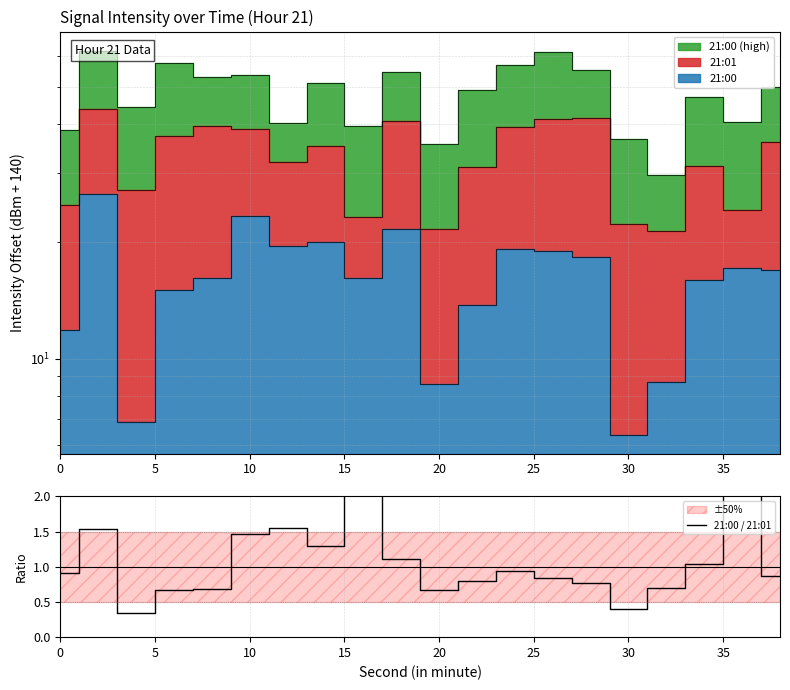

Does the chart have visible grid lines?

Yes